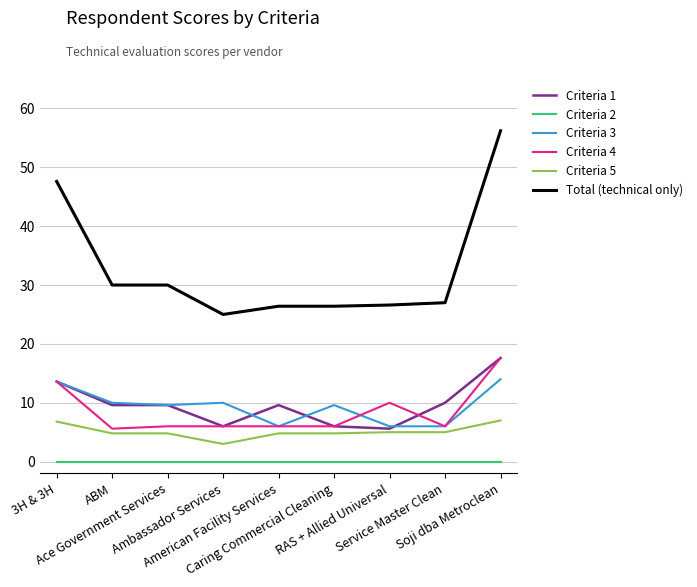

At how many categories does at least one series exceed 53?

1